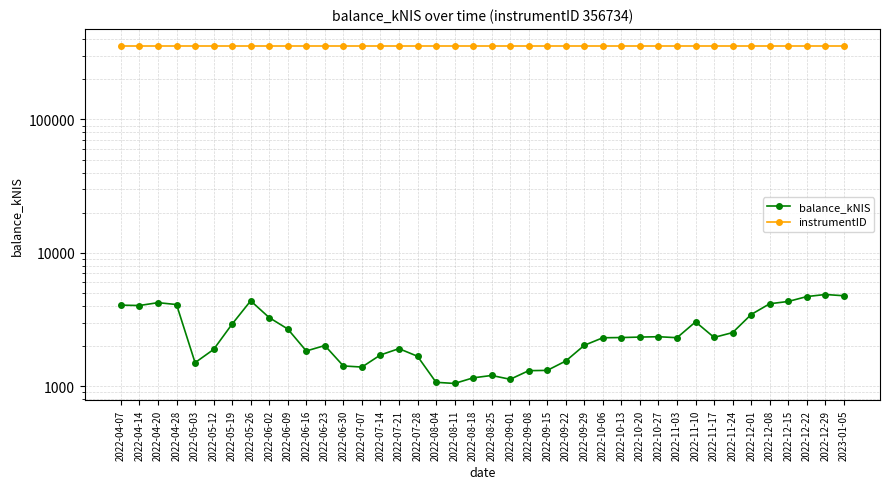

What position from the left is 2022-11-03?

31